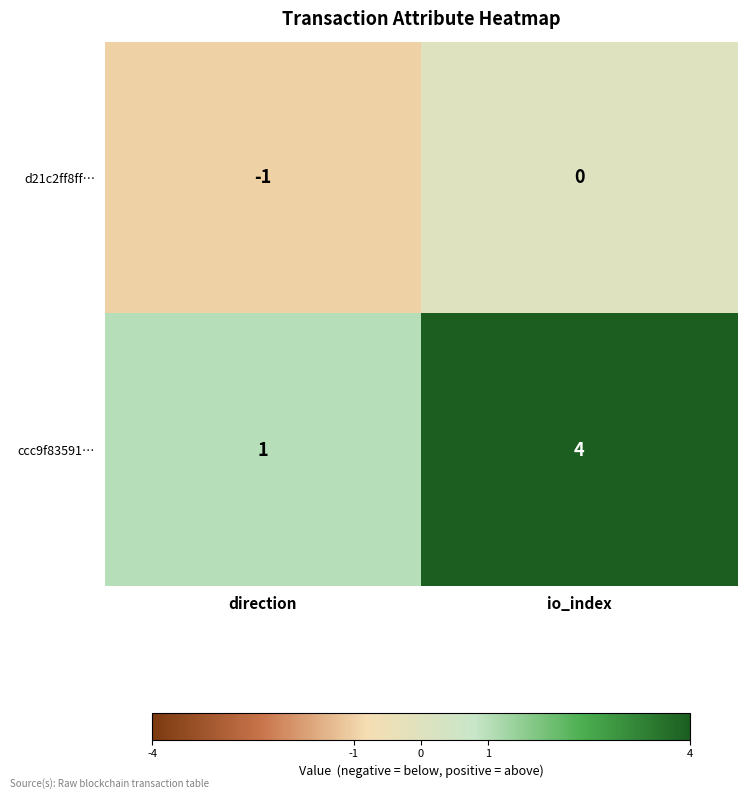

Count the number of categories in the chart.

2